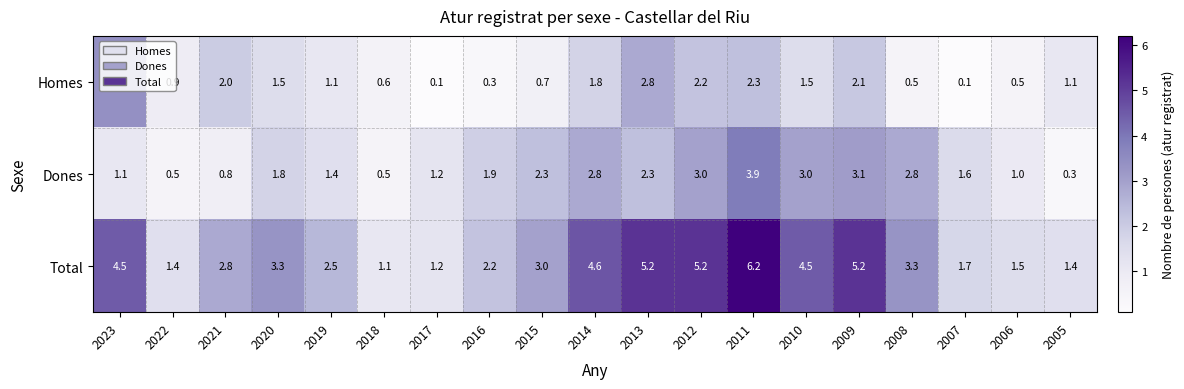

What is the smallest value displayed?

0.1